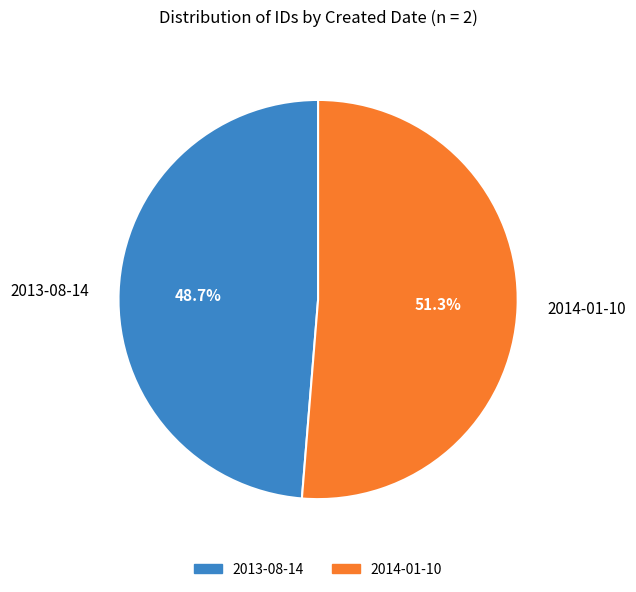

Combined, what portion of the pie is 2013-08-14 and 2014-01-10?

100.0%